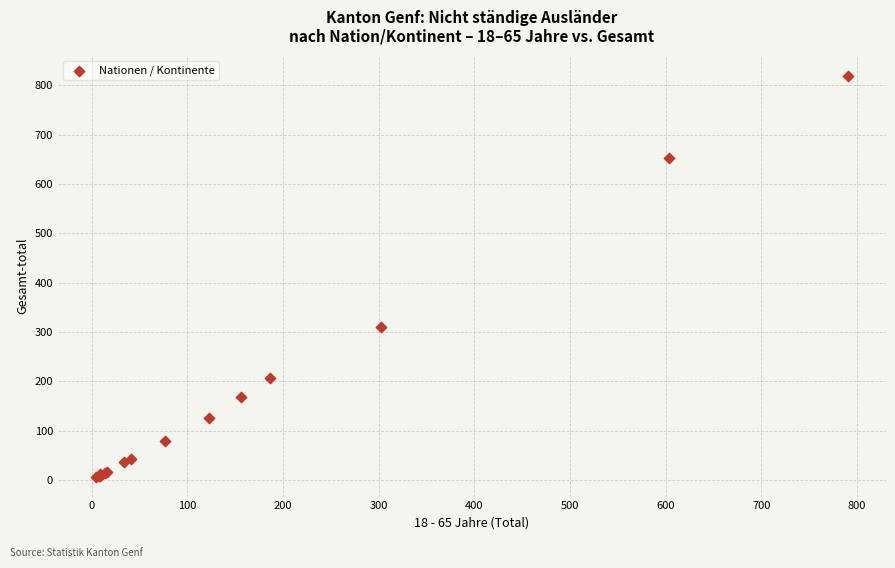

What Y value in the scatter plot is closest to 413?

310